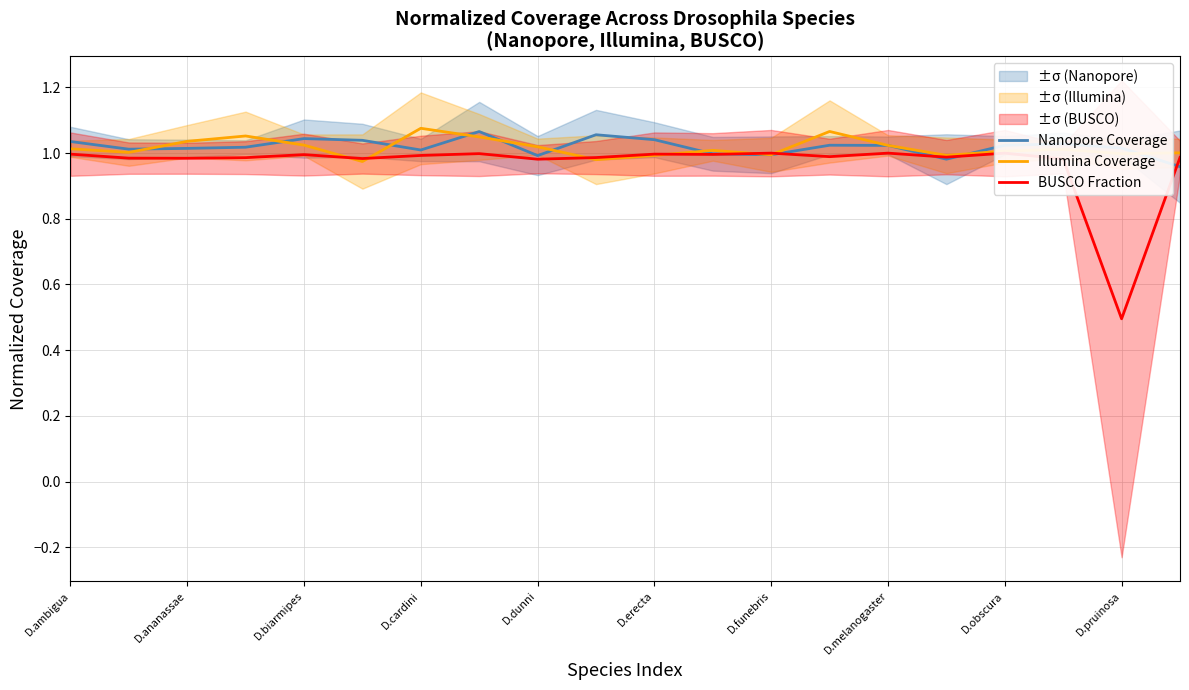

True or false: BUSCO Fraction and Illumina Coverage cross at least once.

True